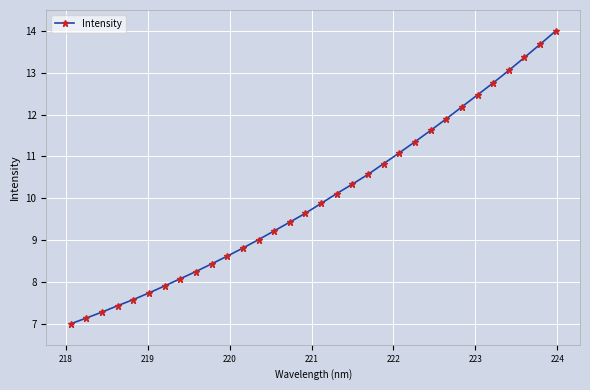

What is the value of the 5th point from the left?

7.6